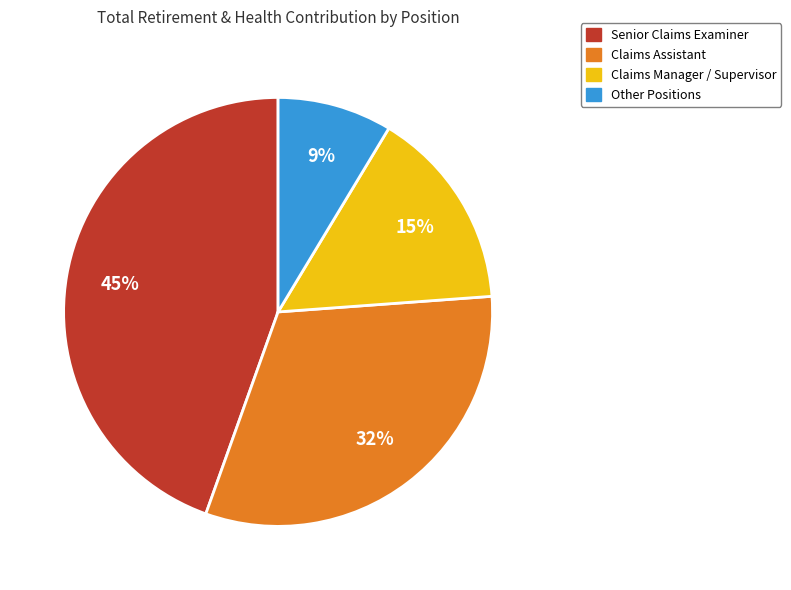

Is there a majority slice in this chart?

No